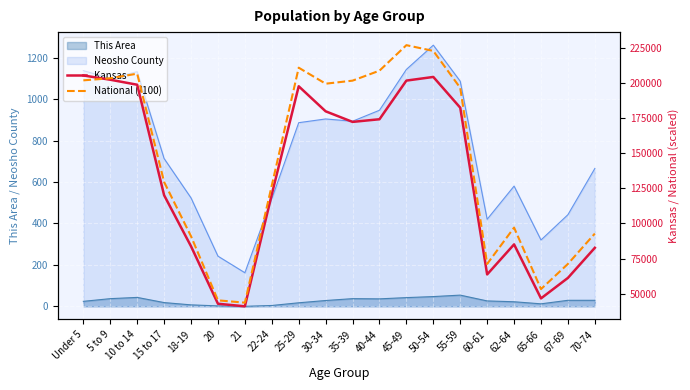

What is the spread (max minus min) of values at 65-66?

6625.0